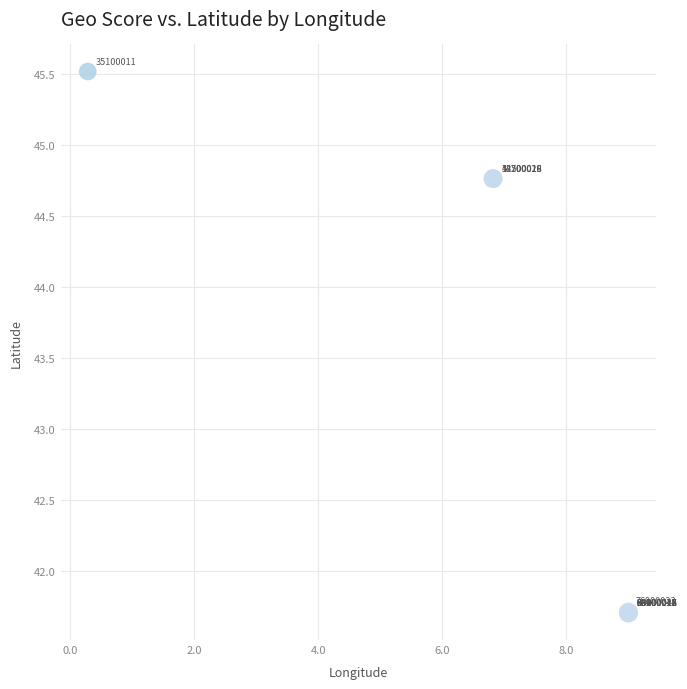

What Y value in the scatter plot is closest to 43?

41.7